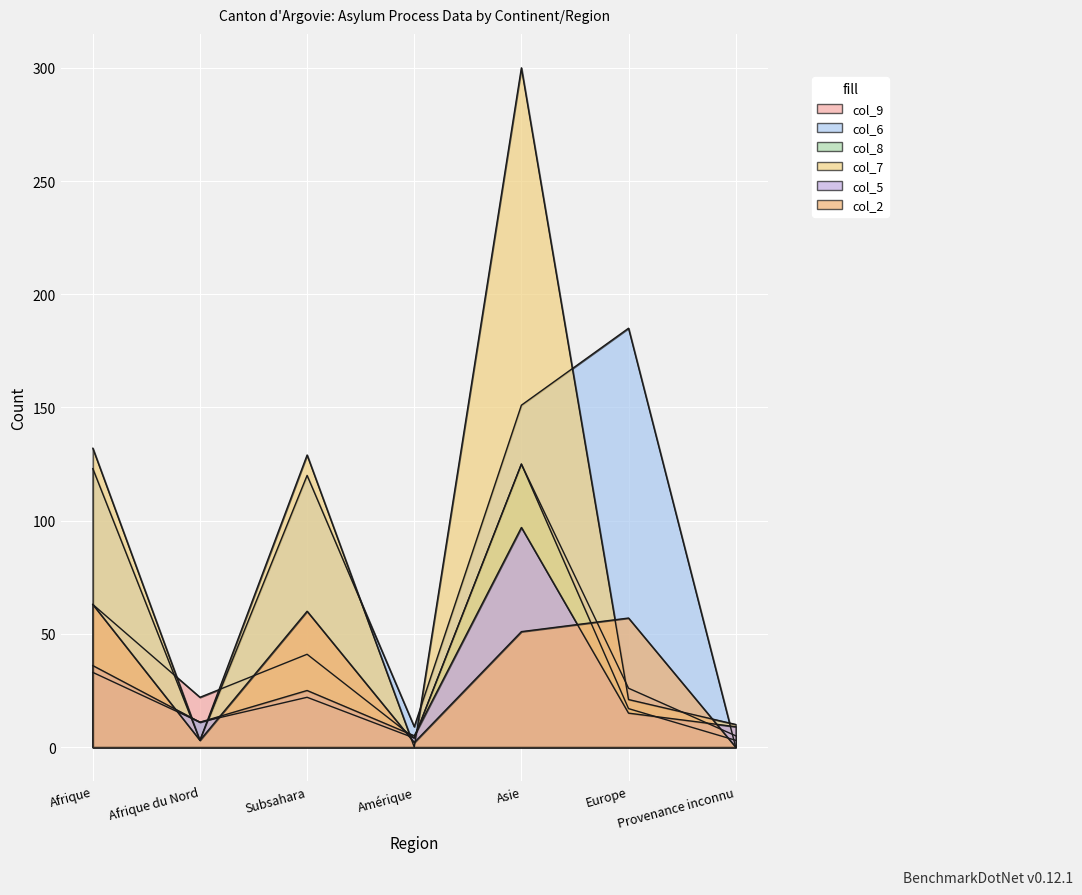

What is the label of the 1st point from the right?

Provenance inconnu